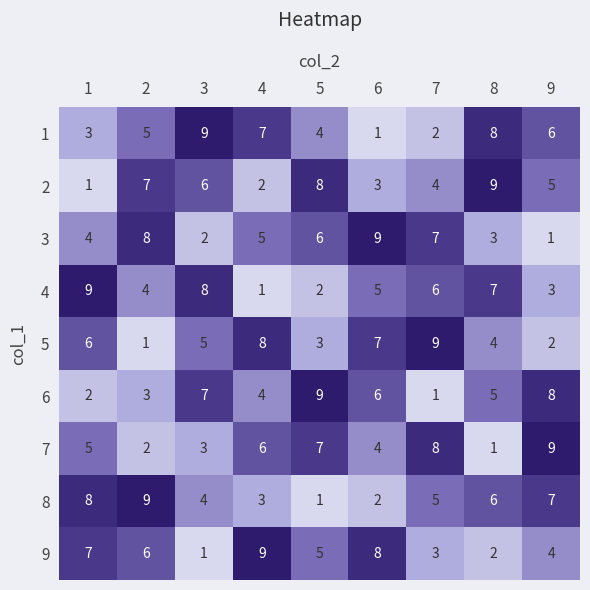

How many series are shown in this chart?

9